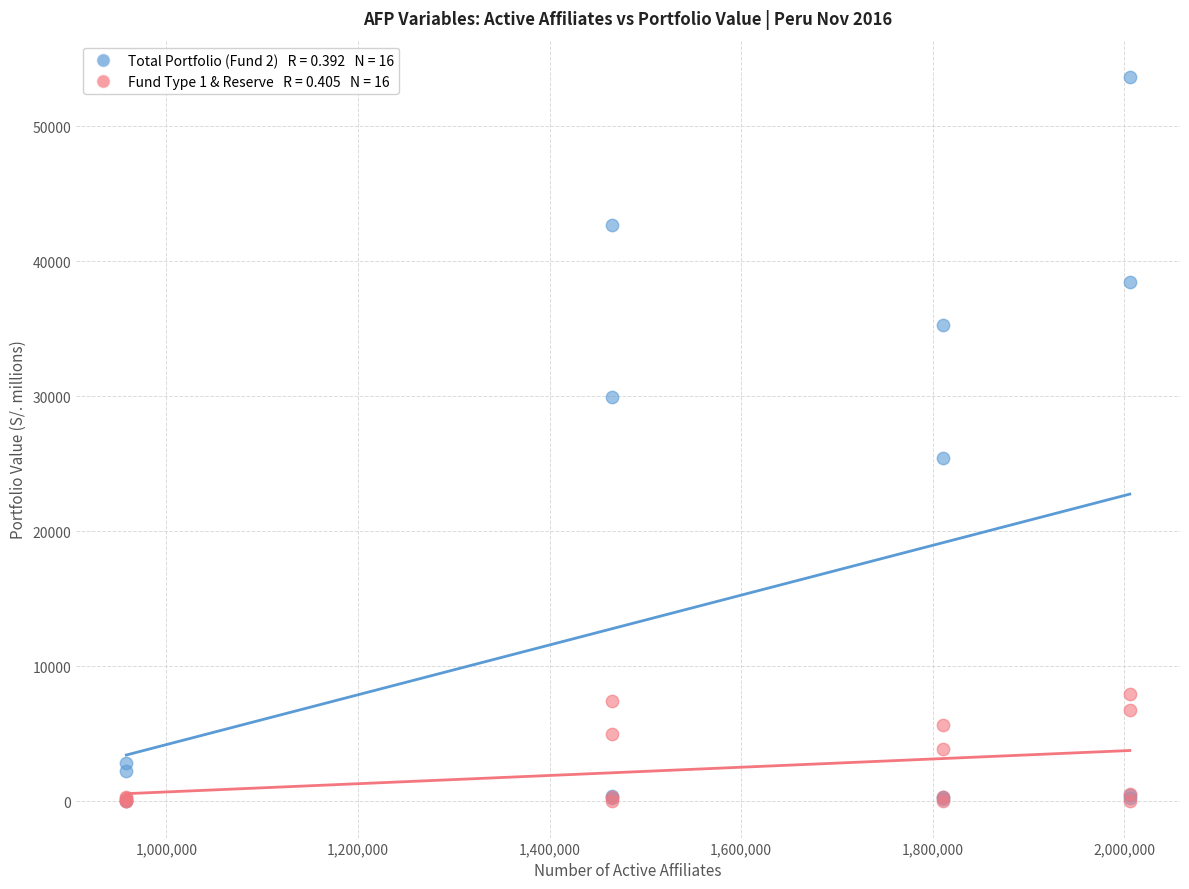

Across all series, what Y value is closest to 26821?

25431.0